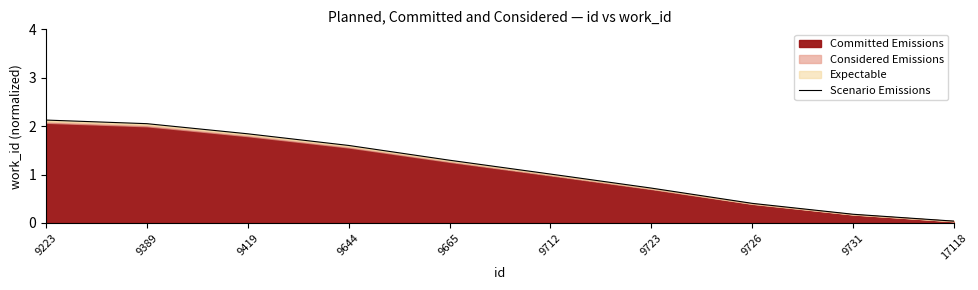

How many data points are above 1?

6